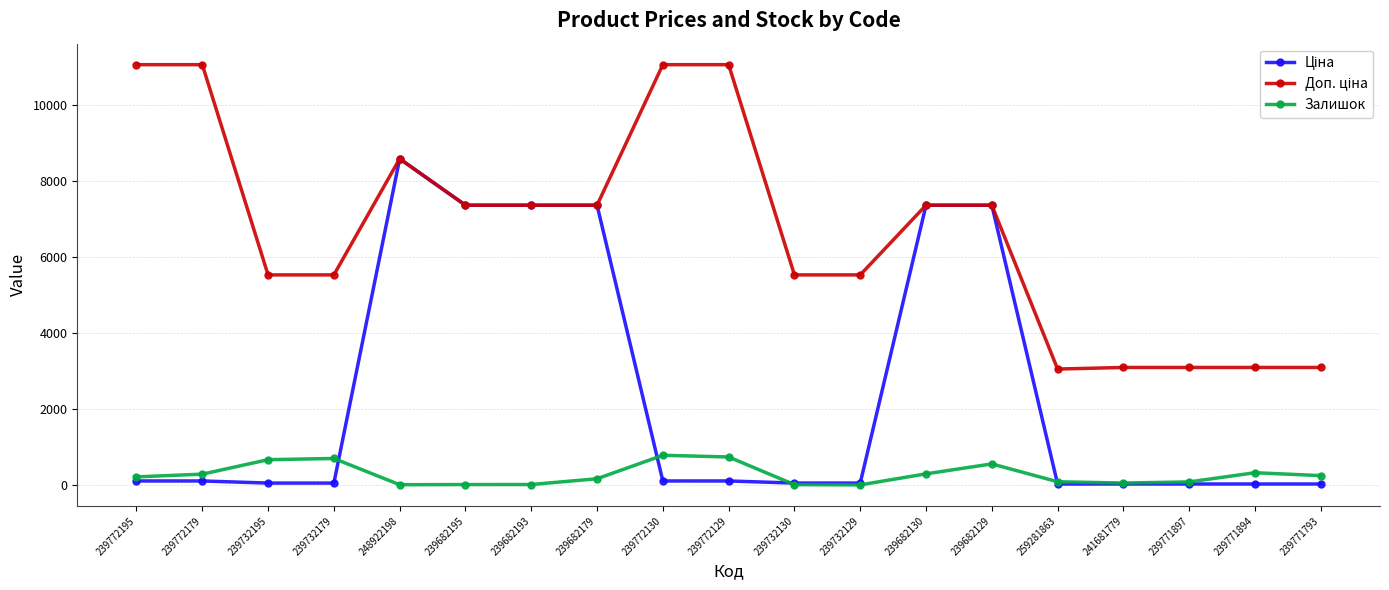

True or false: Залишок has more than 0 points higher than both neighbors.

True